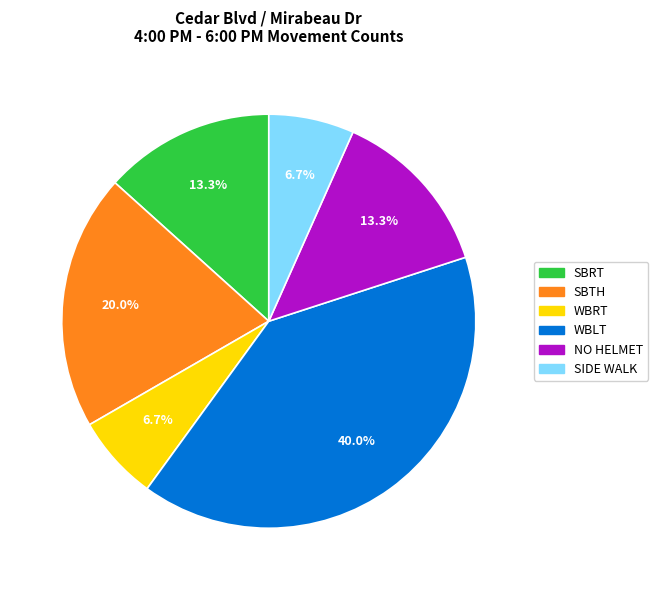

What percentage is the SBTH slice, to the nearest percent?

20%